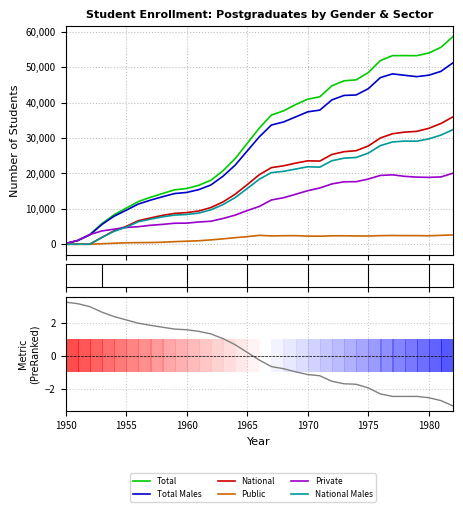

What is the average value of the National Males series?

16260